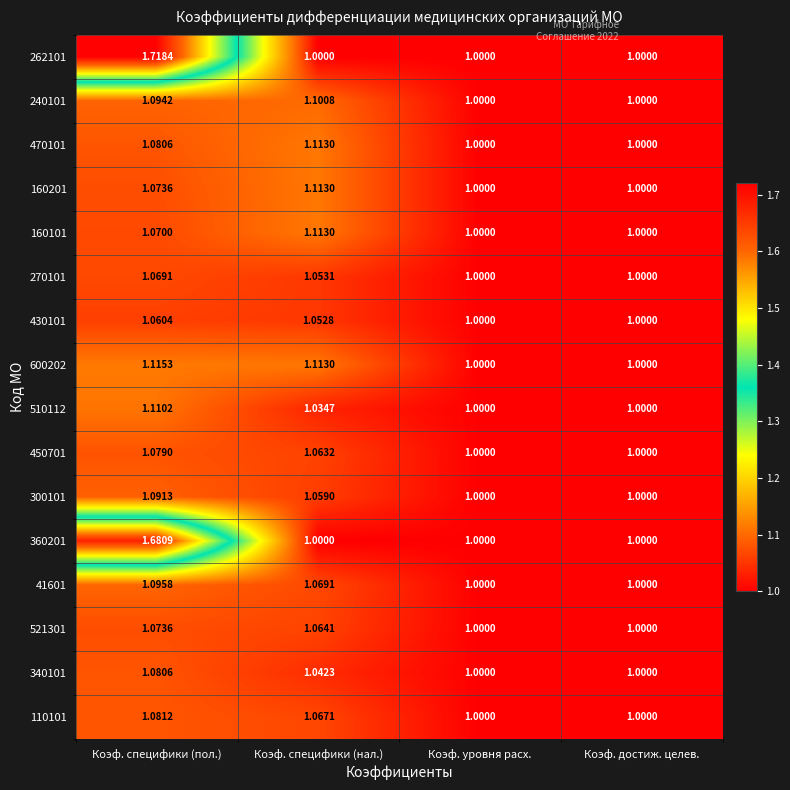

At which category is the sum across all series the highest?

Коэф. специфики (пол.)